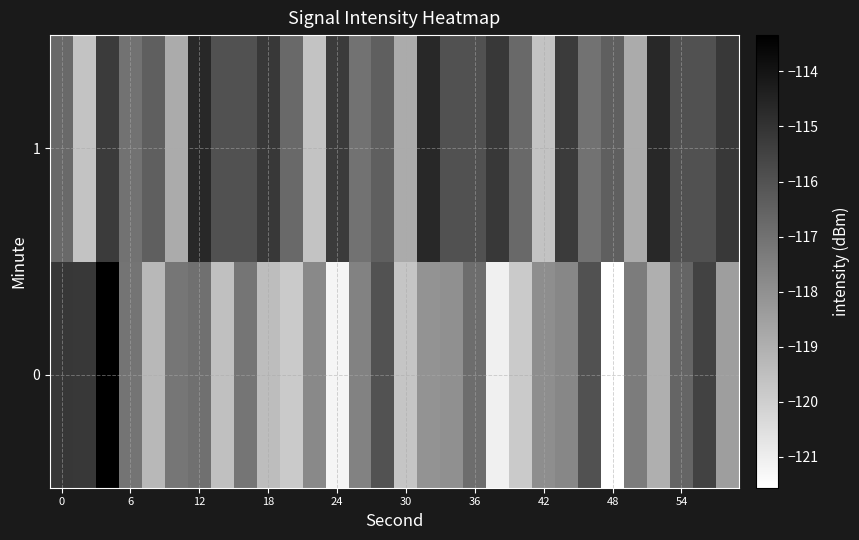

Reading left to right, extract all data points from this chart.

0: -115.1	-115.2	-113.3	-117.1	-119.3	-117.2	-117.0	-119.5	-117.1	-119.4	-119.8	-117.7	-121.2	-117.5	-116.0	-119.7	-118.1	-118.0	-116.8	-121.1	-119.8	-117.9	-117.7	-116.0	-121.6	-117.3	-119.0	-116.6	-115.5	-118.4
1: -116.7	-119.6	-115.2	-117.1	-116.4	-118.8	-114.7	-115.9	-116.0	-115.2	-116.7	-119.6	-115.2	-117.1	-116.4	-118.8	-114.7	-115.9	-116.0	-115.2	-116.7	-119.6	-115.2	-117.1	-116.4	-118.8	-114.7	-115.9	-116.0	-115.2